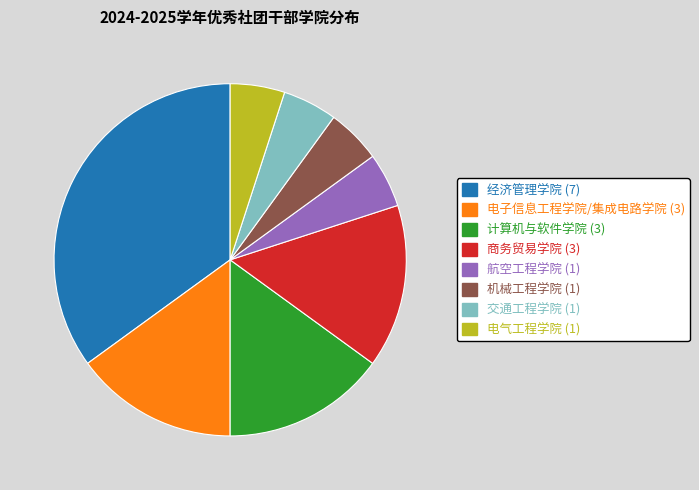

Do 商务贸易学院 and 电子信息工程学院/集成电路学院 together represent more than half of the pie?

No